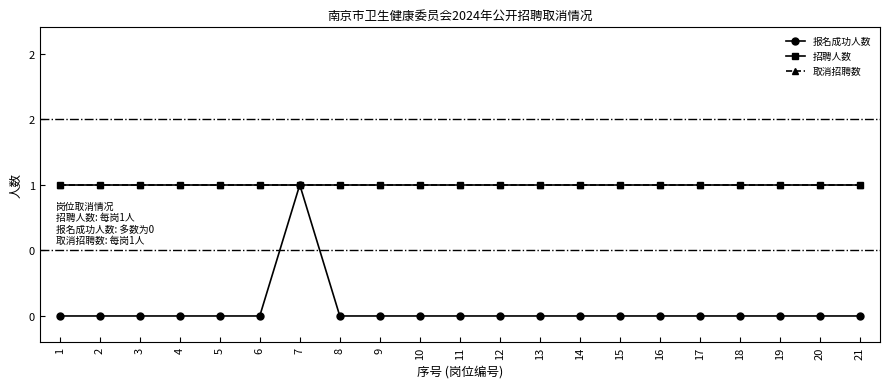

Is this an area chart (filled region under the line)?

No